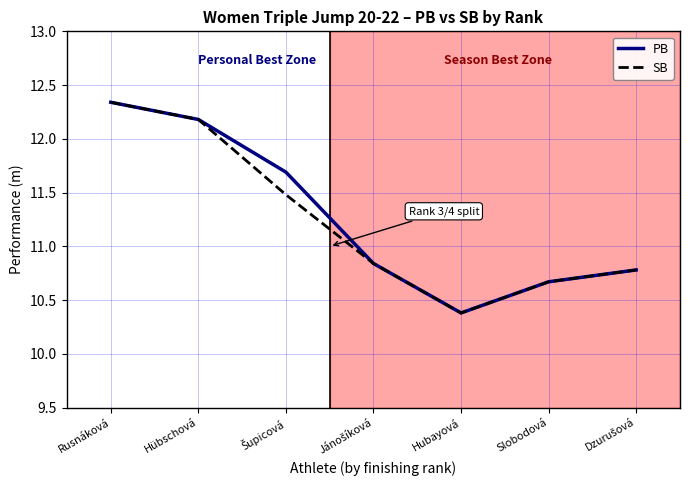

What is the sum of the PB values at Slobodová and Hubayová?

21.1